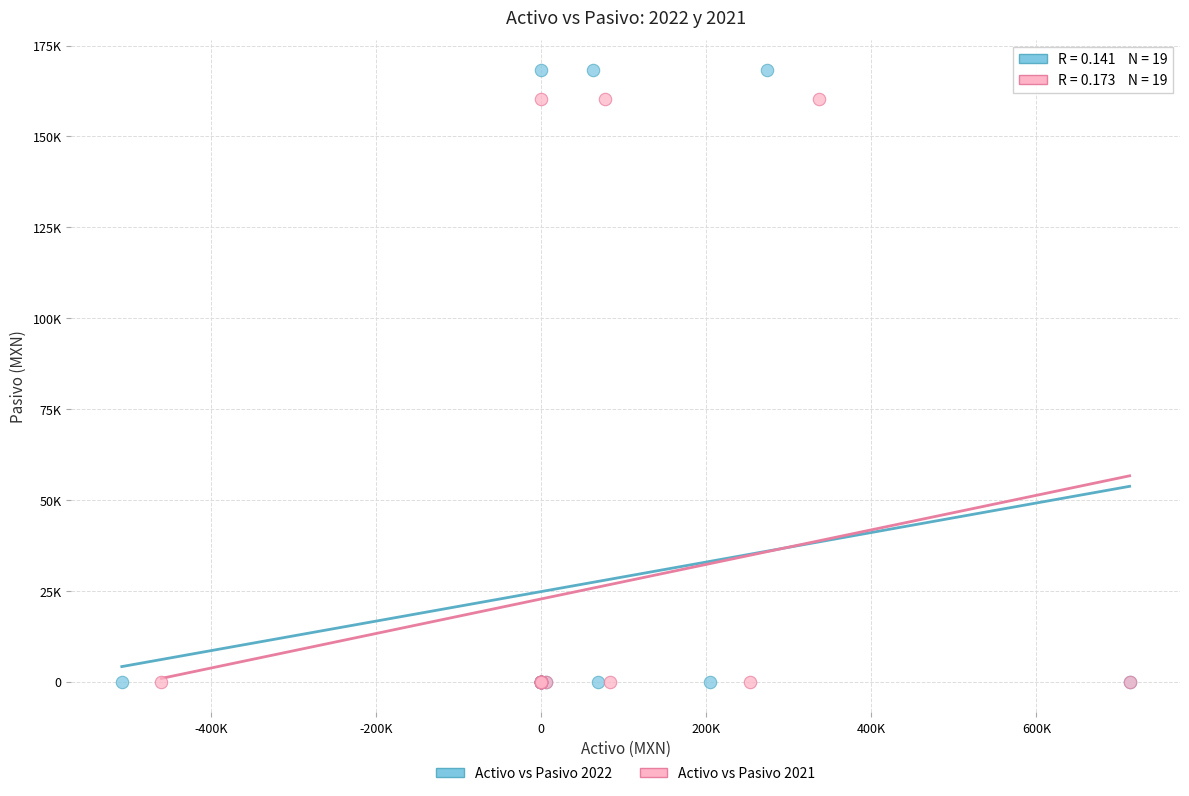

What are all the series names shown in the legend?

Activo vs Pasivo 2022, Activo vs Pasivo 2021